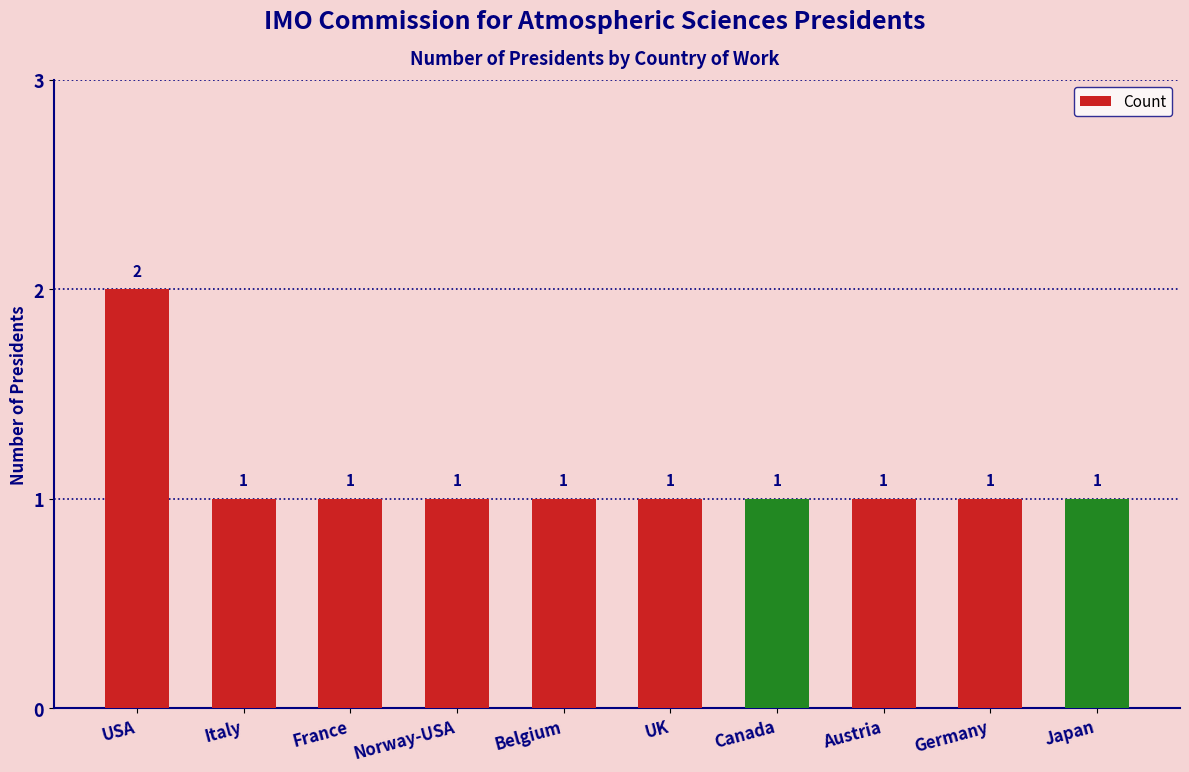

What is the smallest value displayed?

1